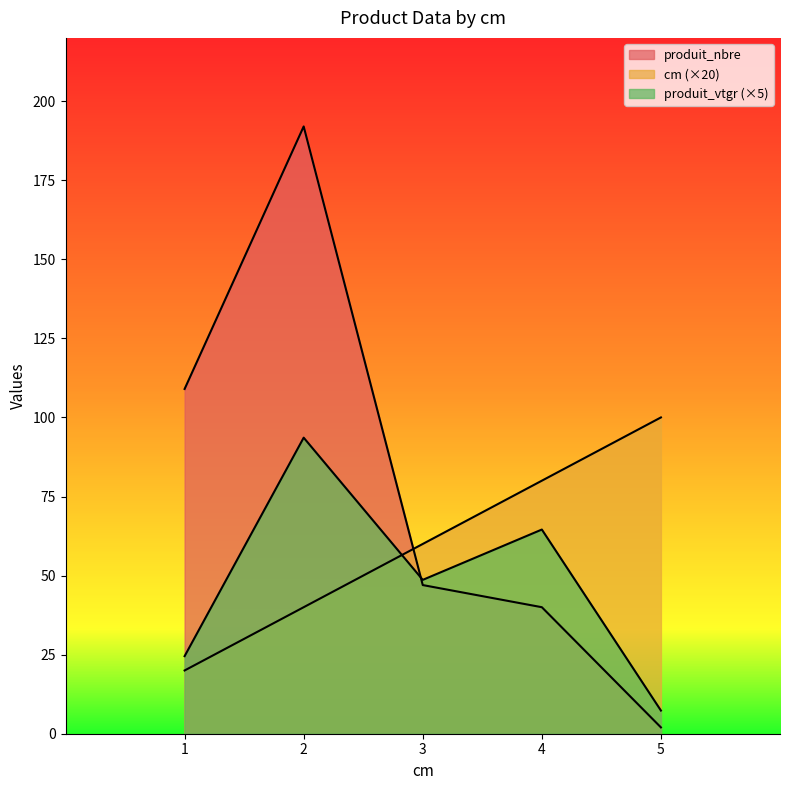

Reading left to right, list all the values displayed in this chart.

cm: 20.0	40.0	60.0	80.0	100.0
produit_nbre: 109.0	192.0	47.0	40.0	2.0
produit_vtgr: 24.5	93.6	48.6	64.6	7.3